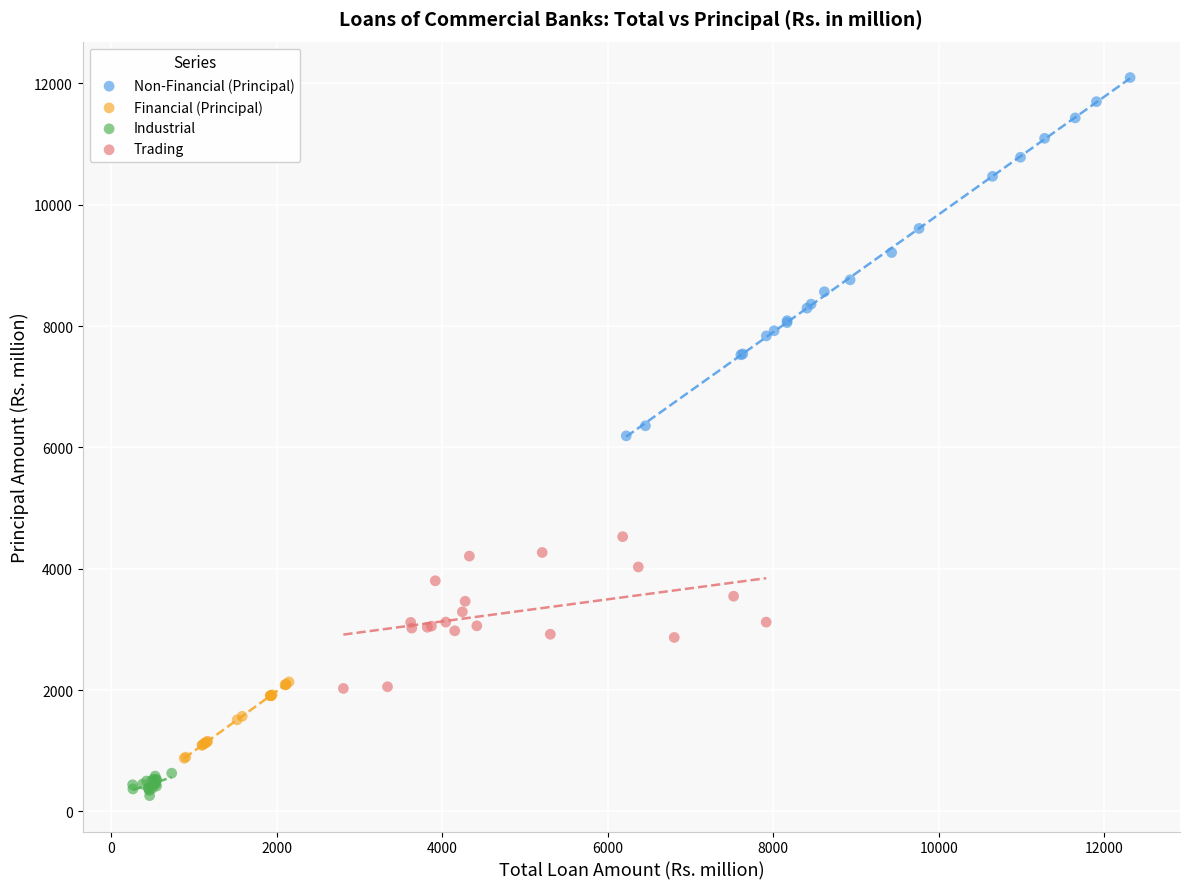

Which series contains the highest Y value?

Non-Financial (Principal)